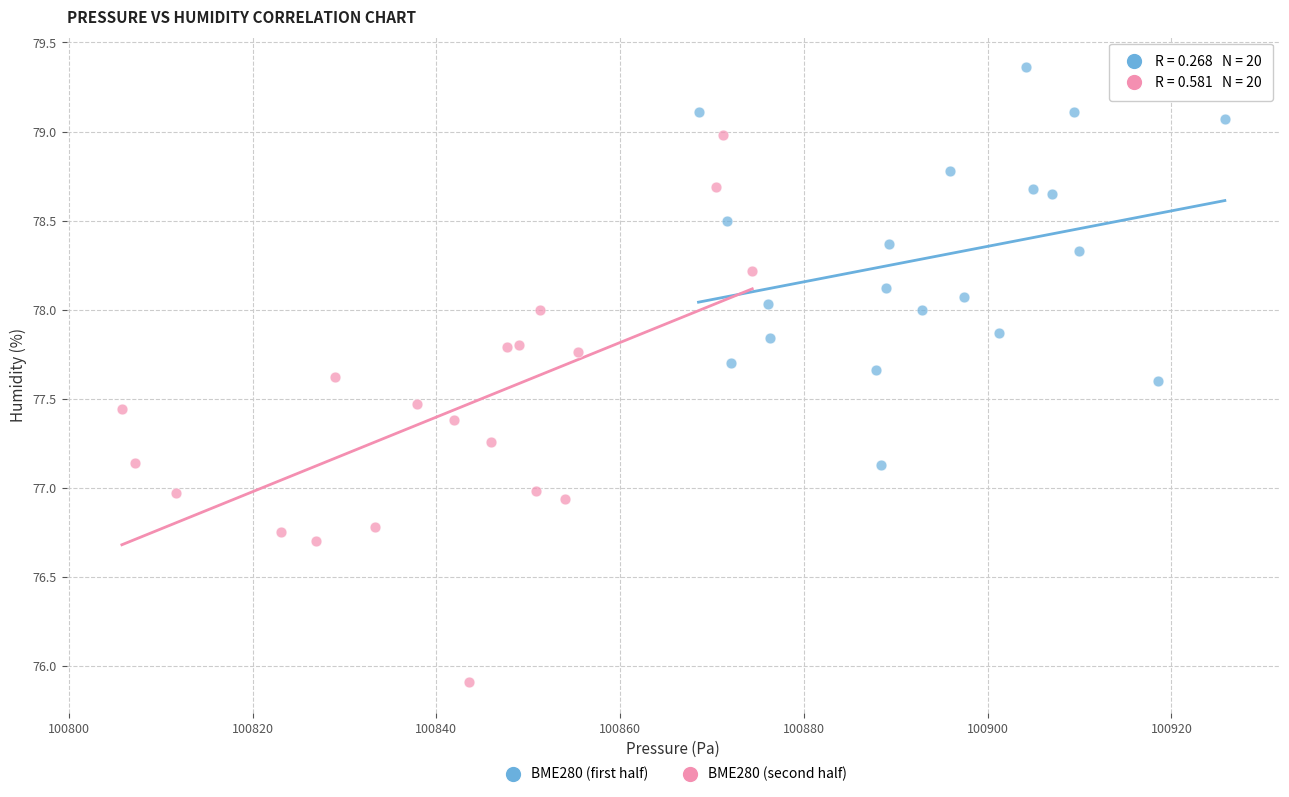

Which series reaches the minimum Y coordinate?

BME280 (second half)